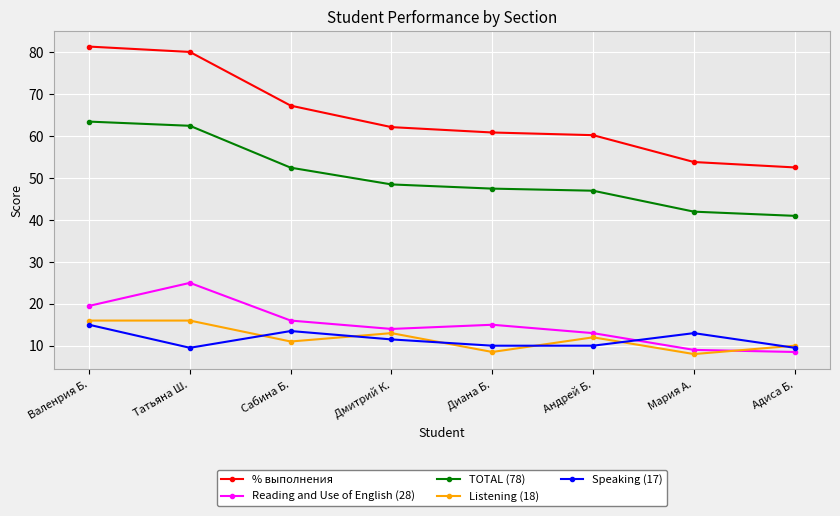

The % выполнения series shows 52.6 at Адиса Б.. True or false?

True